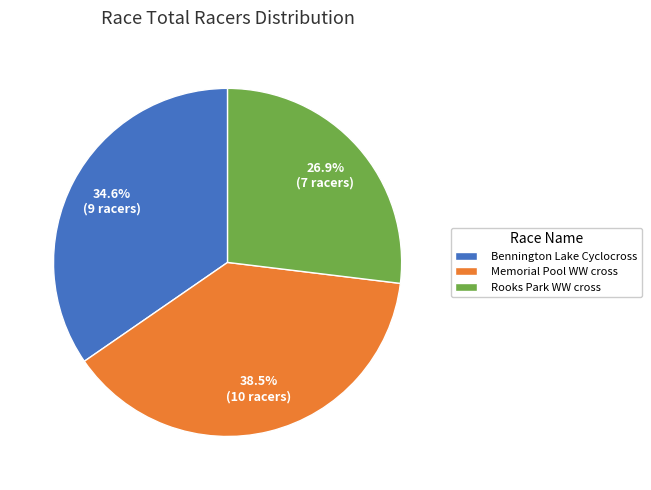

Which has a higher value, Bennington Lake Cyclocross or Rooks Park WW cross?

Bennington Lake Cyclocross